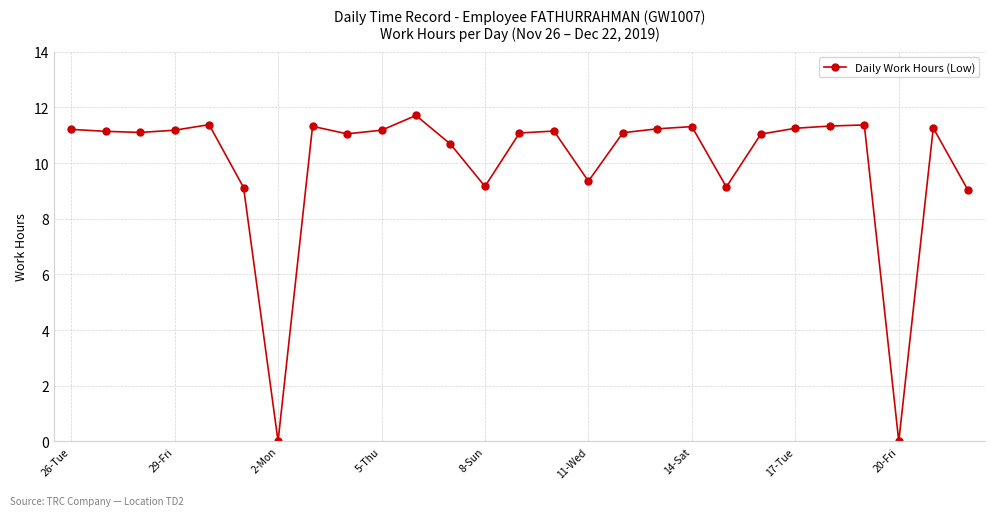

What is the sum of all values?

269.9